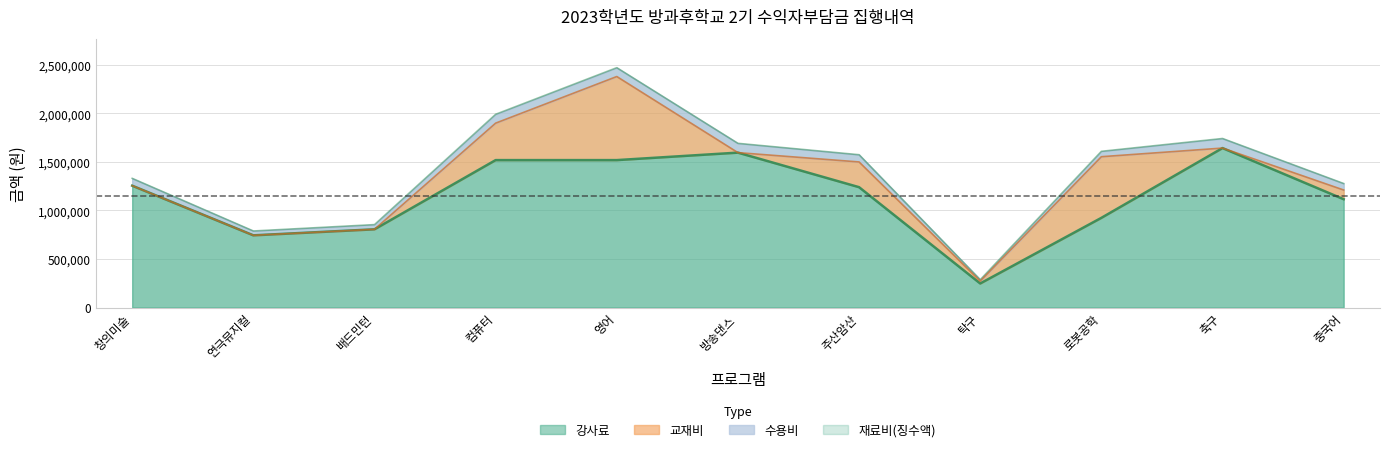

Which category has the highest value in the 강사료 series?

축구